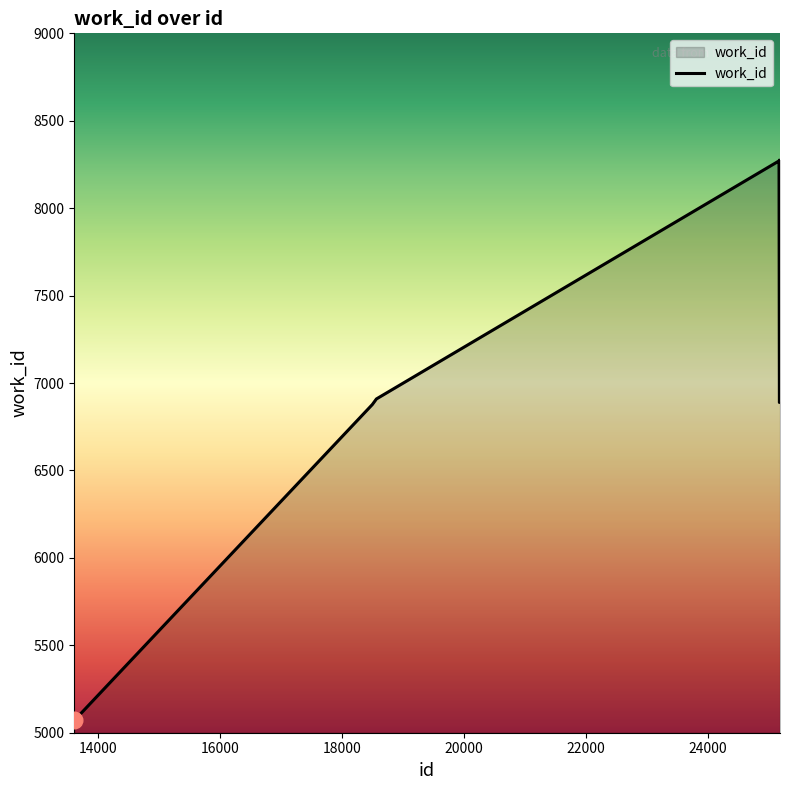

At which label does the data first exceed 6900?

18569